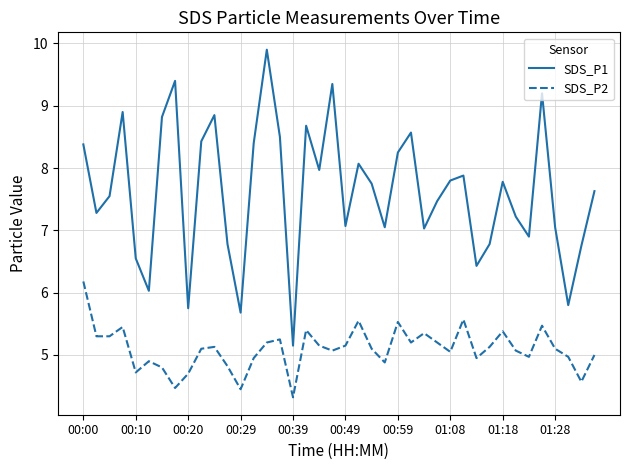

What is the average value of the SDS_P2 series?

5.1